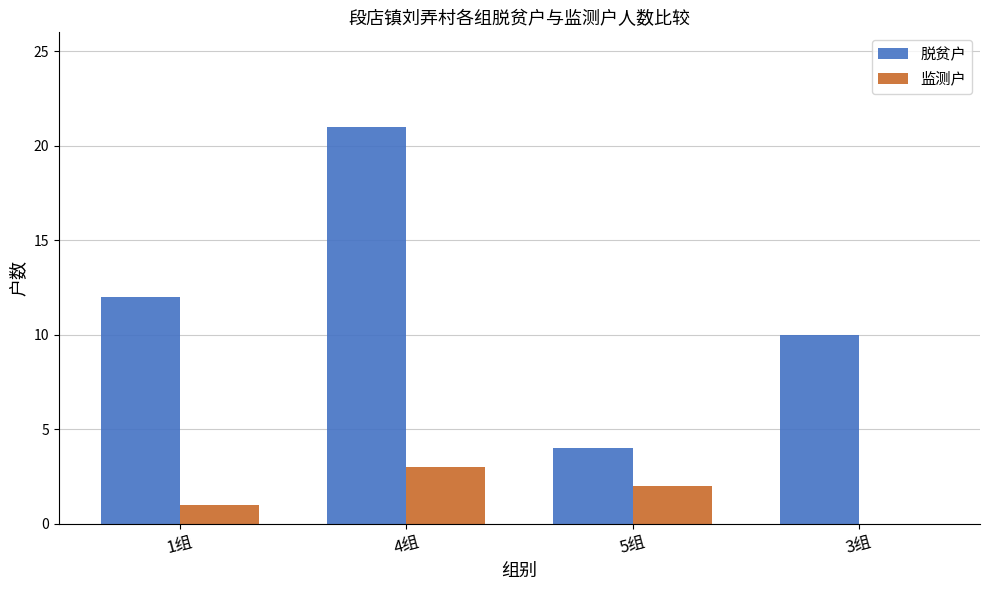

The 脱贫户 series shows 17 at 3组. True or false?

False